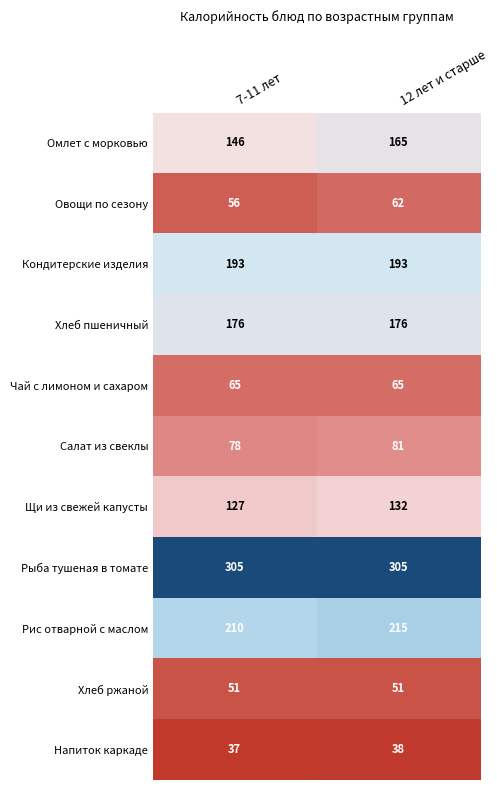

What is the difference between the Щи из свежей капусты values at 7-11 лет and 12 лет и старше?

5